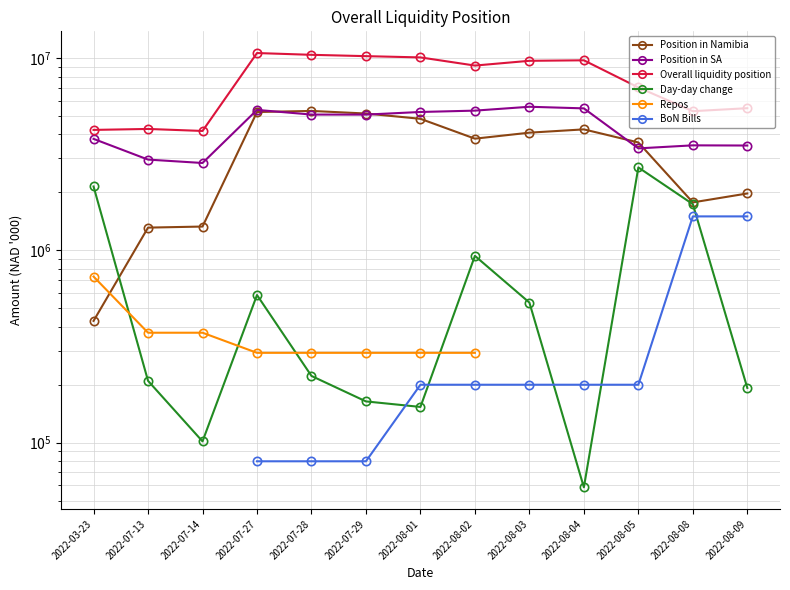

Which has a higher value, 2022-07-27 or 2022-08-09?

2022-07-27